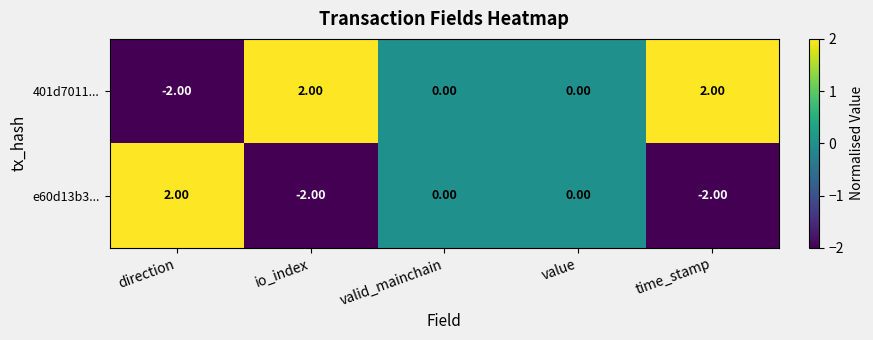

At which label does 401d7011... first exceed 0?

io_index